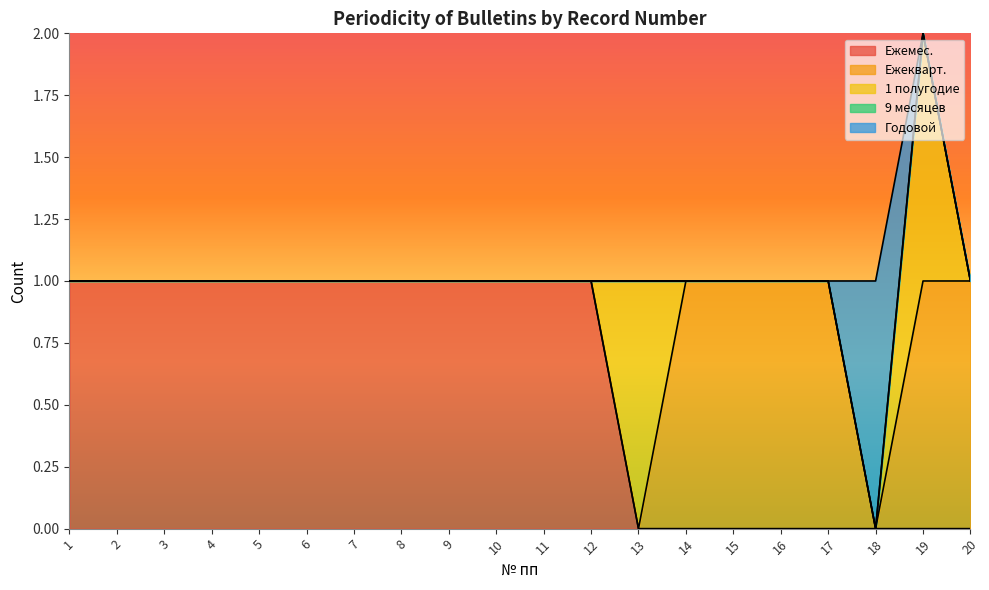

Which series has the widest spread of values?

Ежемес.